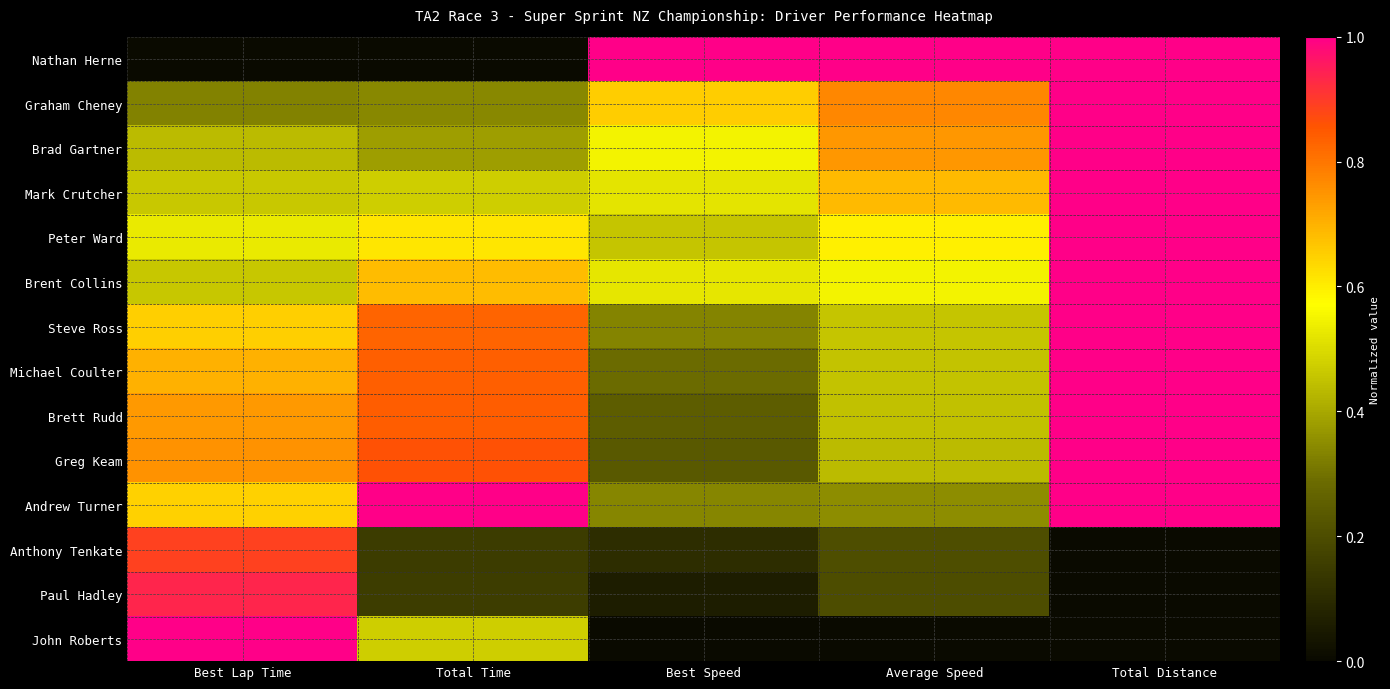

Reading right to left, list all the values displayed in this chart.

Nathan Herne: Total Distance=1.0	Average Speed=1.0	Best Speed=1.0	Total Time=0.0	Best Lap Time=0.0
Graham Cheney: Total Distance=1.0	Average Speed=0.8	Best Speed=0.7	Total Time=0.3	Best Lap Time=0.3
Brad Gartner: Total Distance=1.0	Average Speed=0.7	Best Speed=0.5	Total Time=0.4	Best Lap Time=0.4
Mark Crutcher: Total Distance=1.0	Average Speed=0.7	Best Speed=0.5	Total Time=0.5	Best Lap Time=0.5
Peter Ward: Total Distance=1.0	Average Speed=0.6	Best Speed=0.5	Total Time=0.6	Best Lap Time=0.5
Brent Collins: Total Distance=1.0	Average Speed=0.6	Best Speed=0.5	Total Time=0.7	Best Lap Time=0.5
Steve Ross: Total Distance=1.0	Average Speed=0.5	Best Speed=0.3	Total Time=0.8	Best Lap Time=0.6
Michael Coulter: Total Distance=1.0	Average Speed=0.5	Best Speed=0.3	Total Time=0.8	Best Lap Time=0.7
Brett Rudd: Total Distance=1.0	Average Speed=0.4	Best Speed=0.2	Total Time=0.8	Best Lap Time=0.7
Greg Keam: Total Distance=1.0	Average Speed=0.4	Best Speed=0.2	Total Time=0.9	Best Lap Time=0.8
Andrew Turner: Total Distance=1.0	Average Speed=0.3	Best Speed=0.3	Total Time=1.0	Best Lap Time=0.6
Anthony Tenkate: Total Distance=0.0	Average Speed=0.2	Best Speed=0.1	Total Time=0.1	Best Lap Time=0.9
Paul Hadley: Total Distance=0.0	Average Speed=0.2	Best Speed=0.1	Total Time=0.2	Best Lap Time=0.9
John Roberts: Total Distance=0.0	Average Speed=0.0	Best Speed=0.0	Total Time=0.5	Best Lap Time=1.0